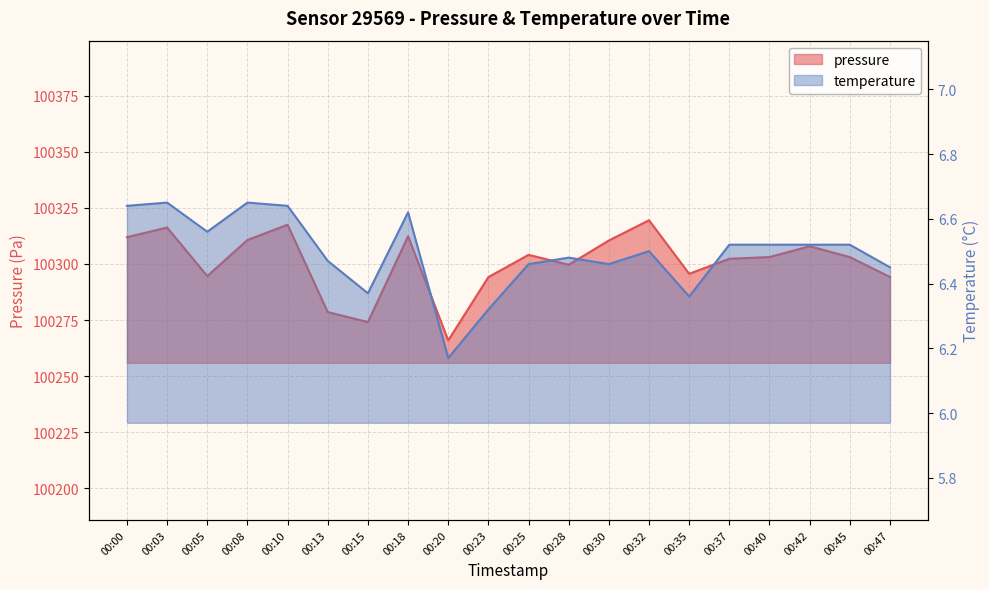

At which label is temperature closest to 6?

00:20